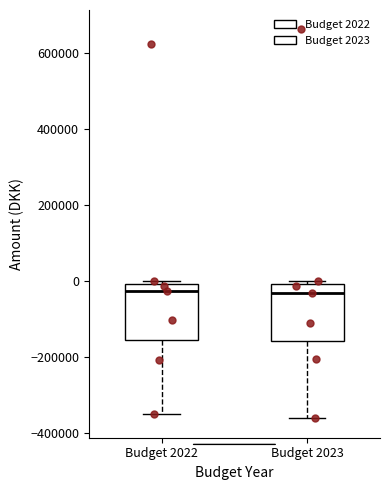

Reading left to right, transcribe this box plot: for each box, give where its median line is, the range the box spans, and where its two whiskers end, as read against the y-axis. The values are not printed on the chart, so give them approximately, as read against the axis.

Budget 2022: median -20000, box -160000 to 0, whiskers -340000 to 0 (just above the box's upper edge)
Budget 2023: median -20000, box -160000 to 0, whiskers -360000 to 0 (just above the box's upper edge)